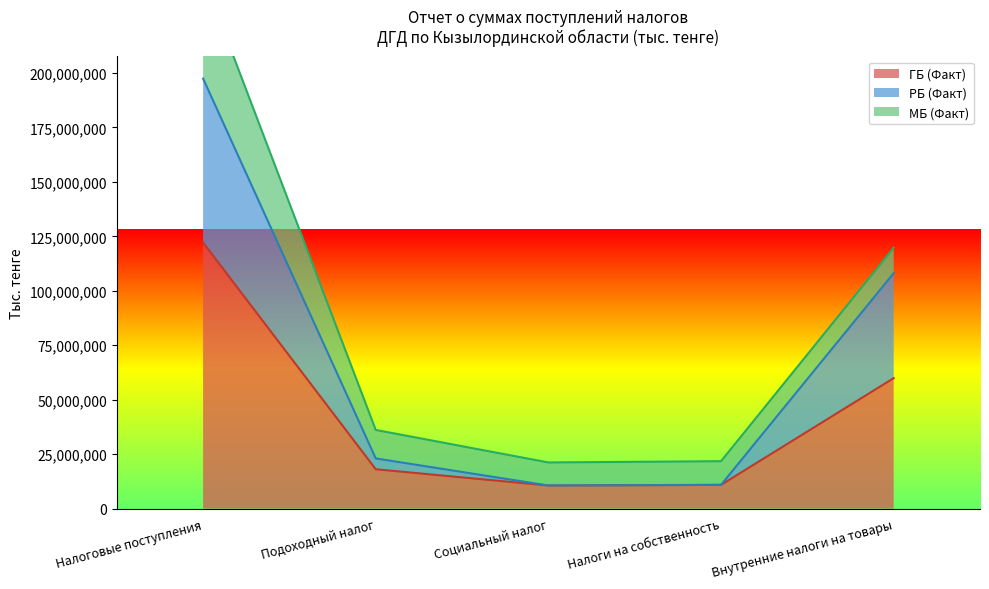

The ГБ (Факт) series shows 59877499 at Внутренние налоги на товары. True or false?

True